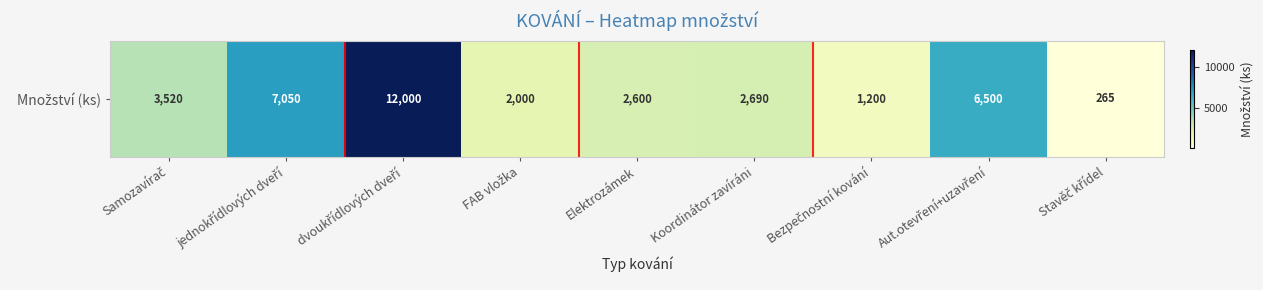

What is the greatest value displayed?

12000